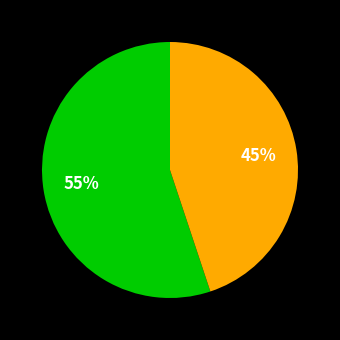

To the nearest percent, what is the average slice percentage?

50%